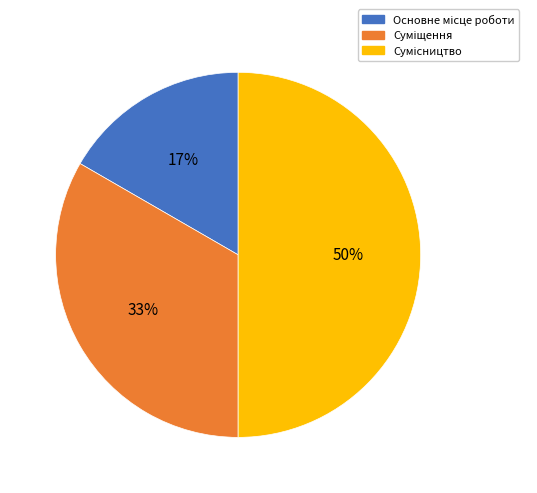

To the nearest percent, what is the difference between the largest and smallest slice percentages?

33%